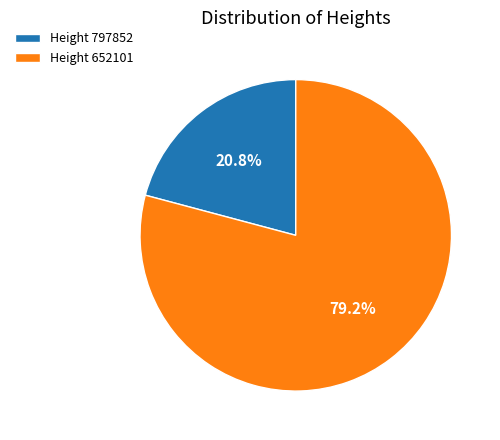

Which has a higher value, Height 652101 or Height 797852?

Height 652101